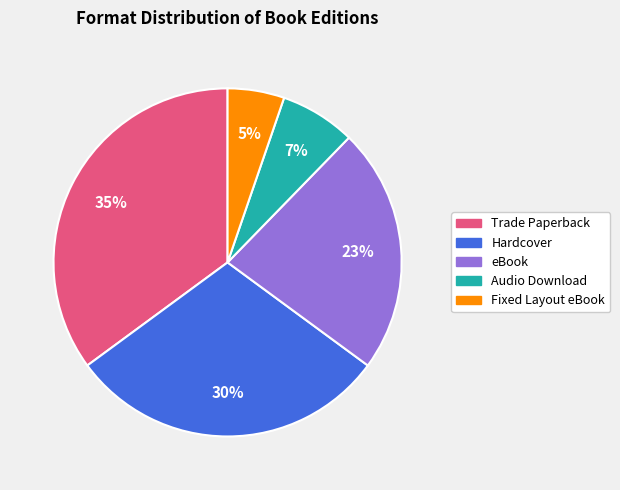

Is it true that Fixed Layout eBook is 5% of the pie?

True